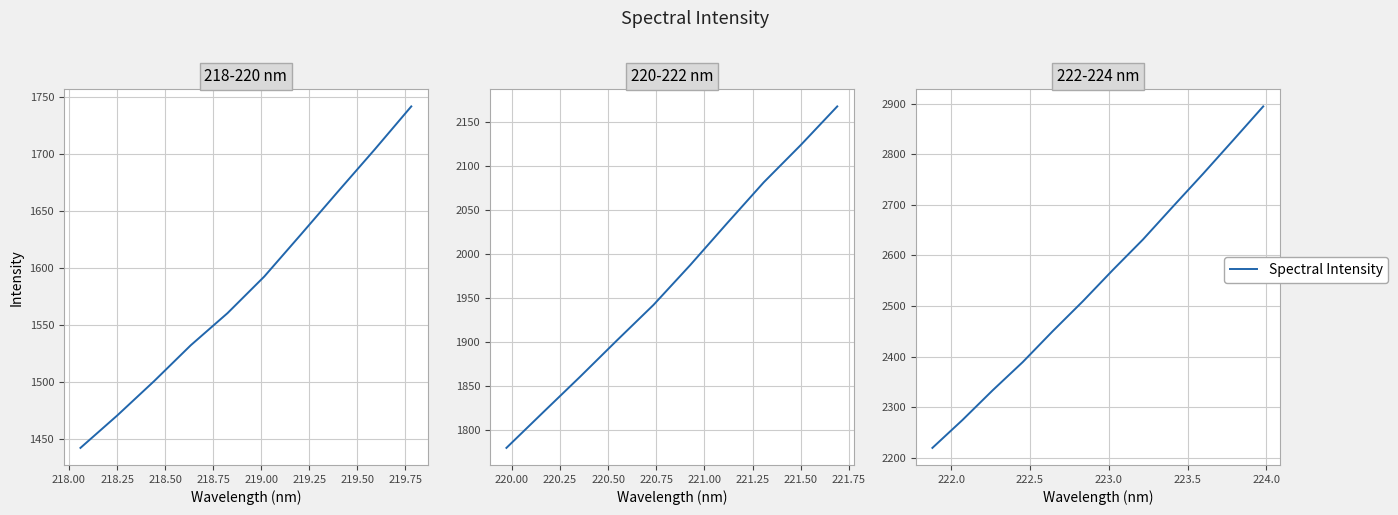

How many categories are shown in the chart?

12